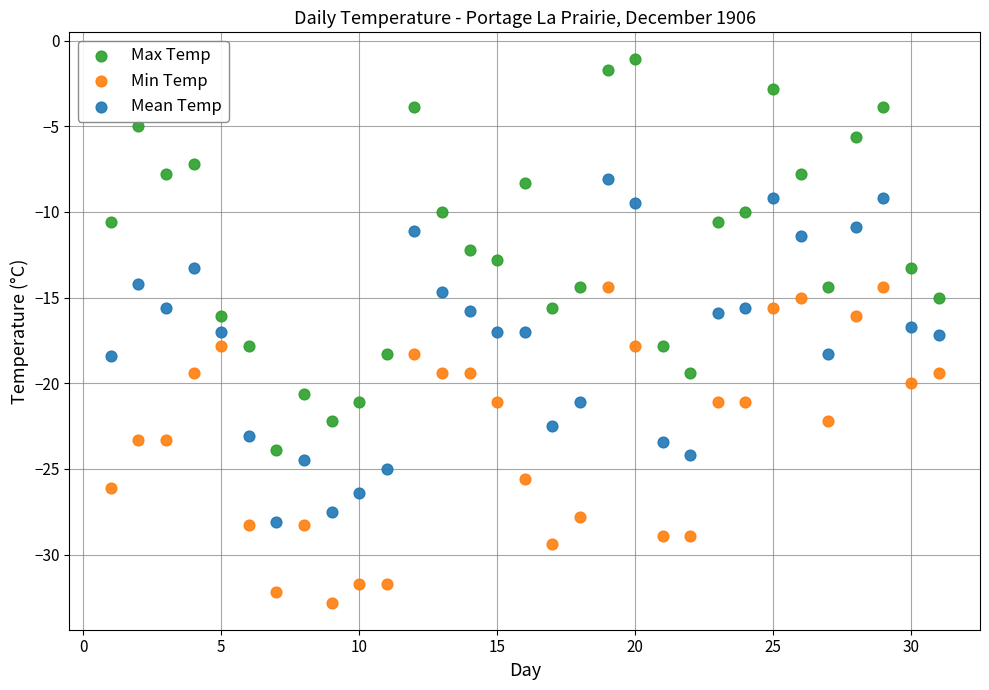

Across all data points, what is the range of X values (max minus min)?

30.0